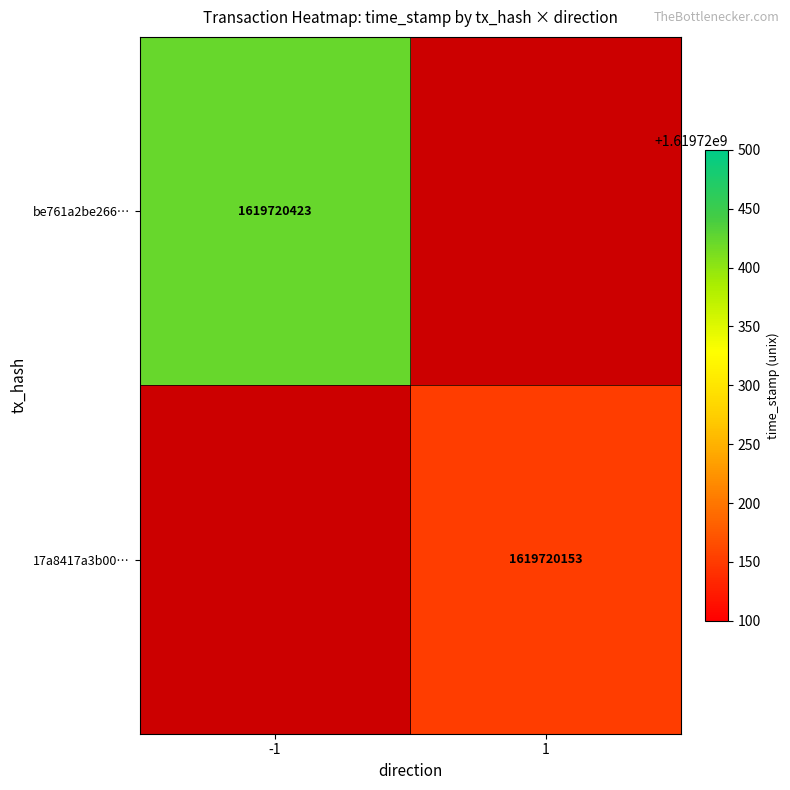

The value of be761a2be266821913b6ab8bebccf16862f9be6 at 0 is -1. True or false?

True